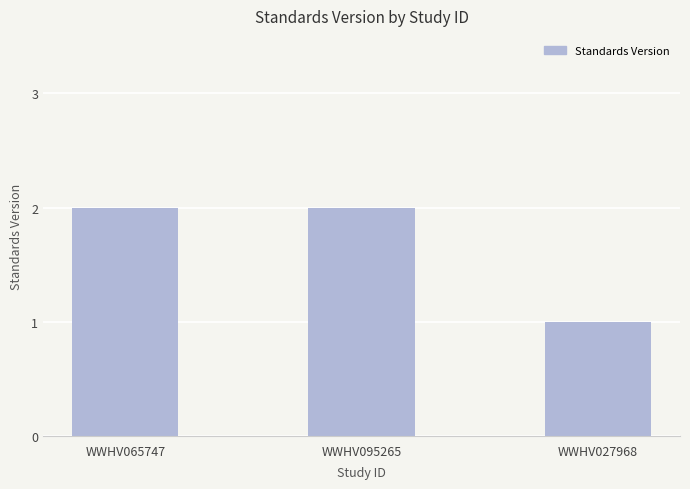

The value at WWHV027968 is 1. True or false?

True